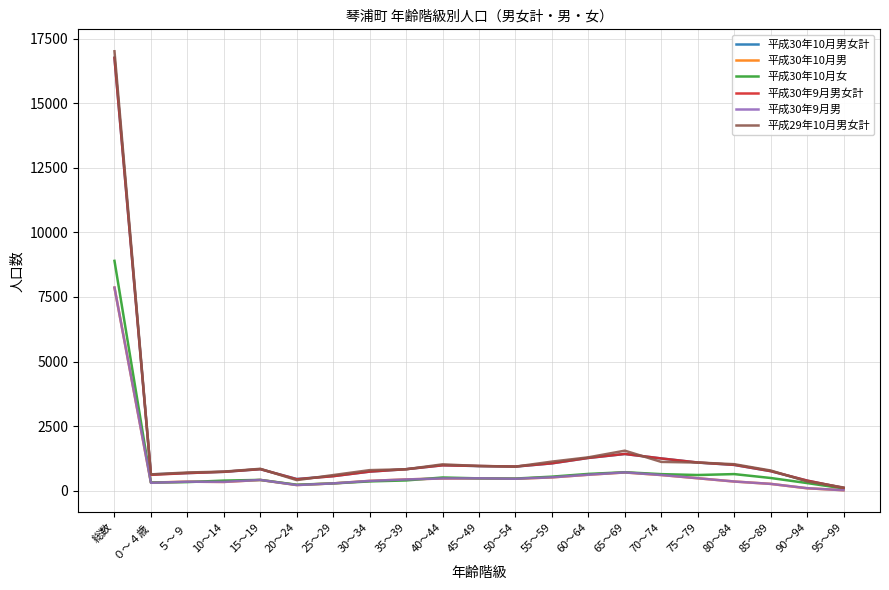

True or false: 平成30年10月男女計 has a value of 105 at 95～99.

True